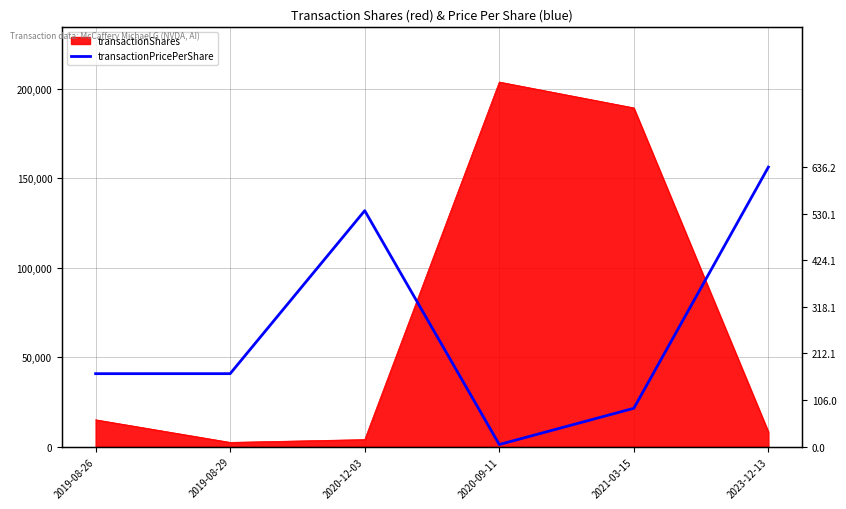

True or false: the data has more than 2 interior local peaks.

False